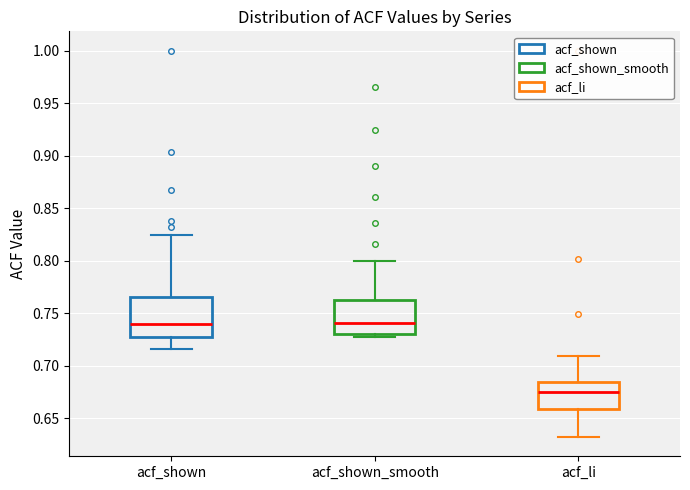

Reading left to right, transcribe this box plot: for each box, give where its median line is, the range the box spans, and where its two whiskers end, as read against the y-axis. The values are not printed on the chart, so give them approximately, as read against the axis.

acf_shown: median 0.740, box 0.725 to 0.765, whiskers 0.715 to 0.825
acf_shown_smooth: median 0.740, box 0.730 to 0.765, whiskers 0.725 to 0.800
acf_li: median 0.675, box 0.660 to 0.685, whiskers 0.630 to 0.710